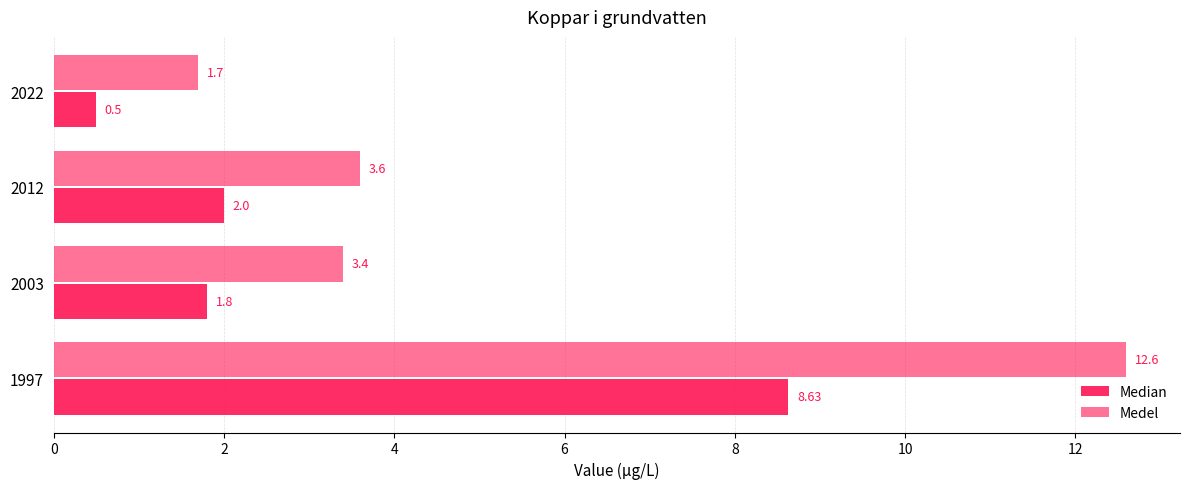

How many values in the Medel series exceed 3?

3